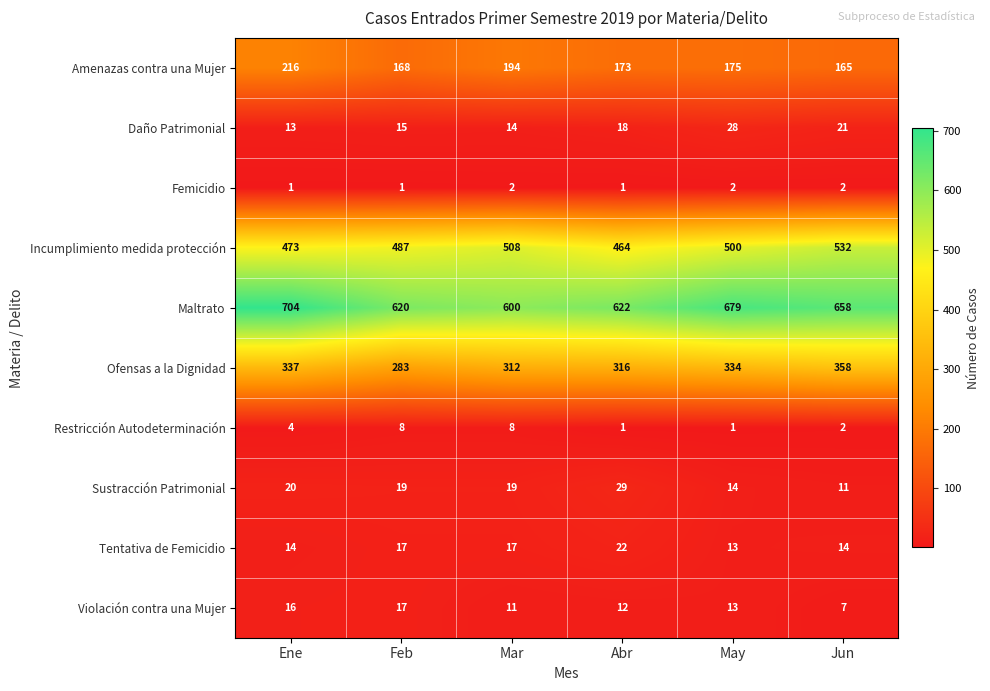

The value of Sustracción Patrimonial at Jun is 11. True or false?

True